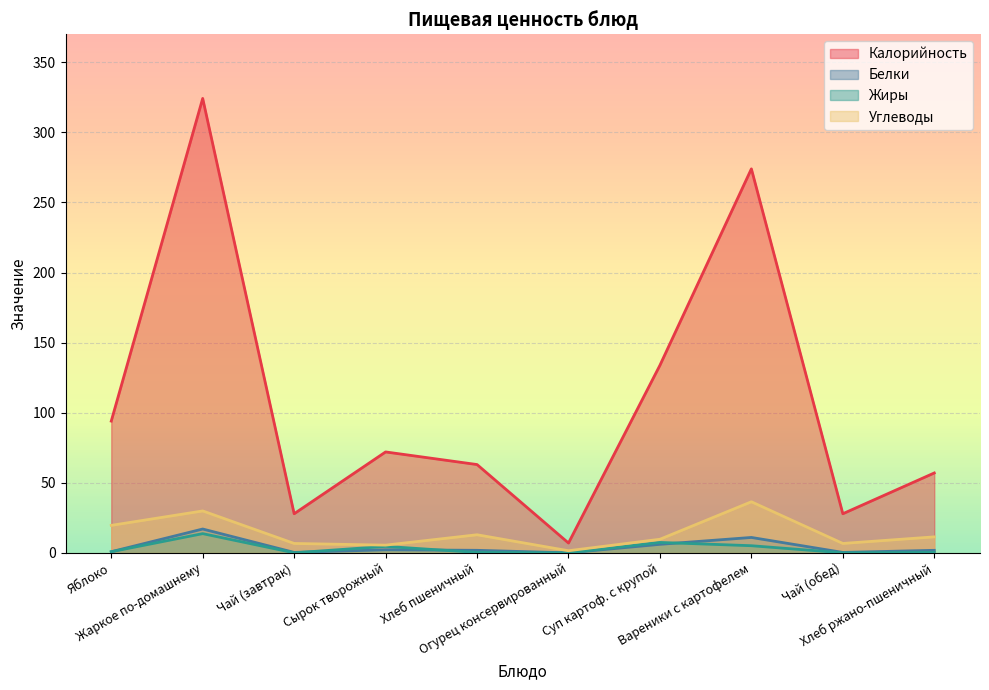

What is the highest value of the Калорийность series?

324.2